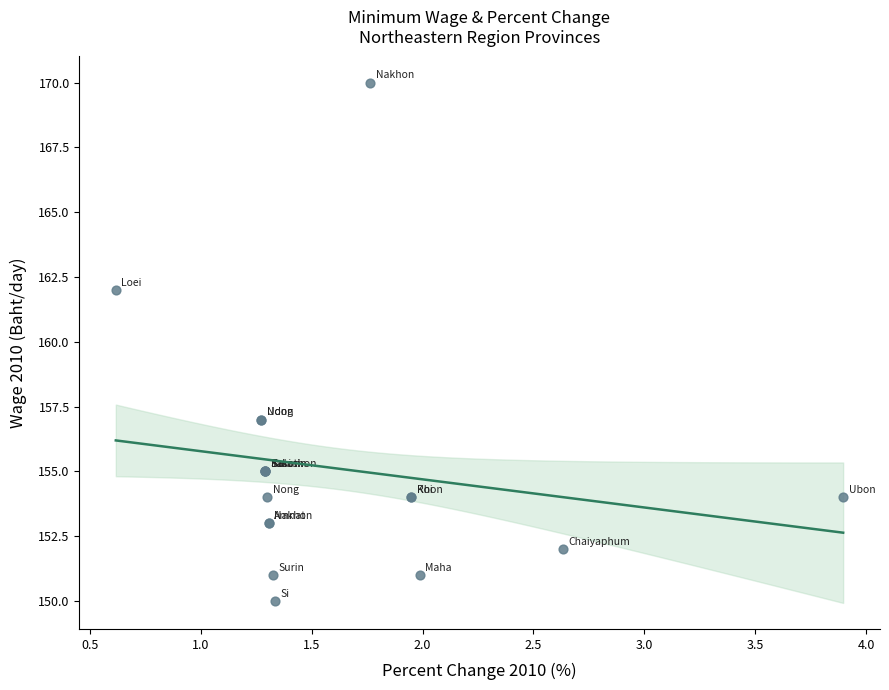

What Y value in the scatter plot is closest to 160?

162